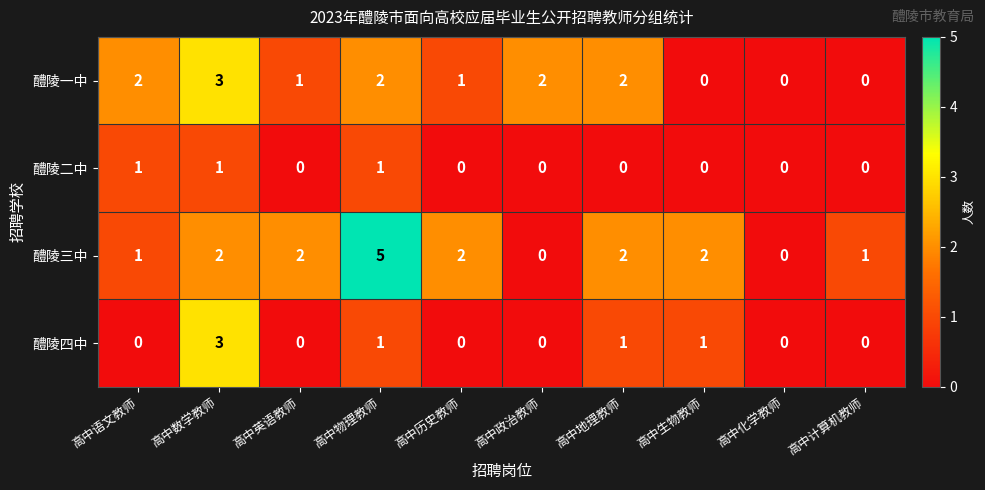

What is the difference between the maximum and minimum values in the 醴陵一中 series?

3